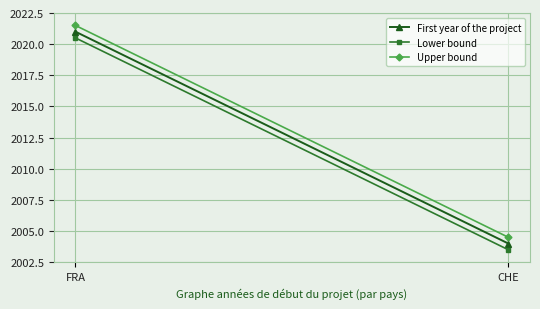

Which series has the widest spread of values?

First year of the project